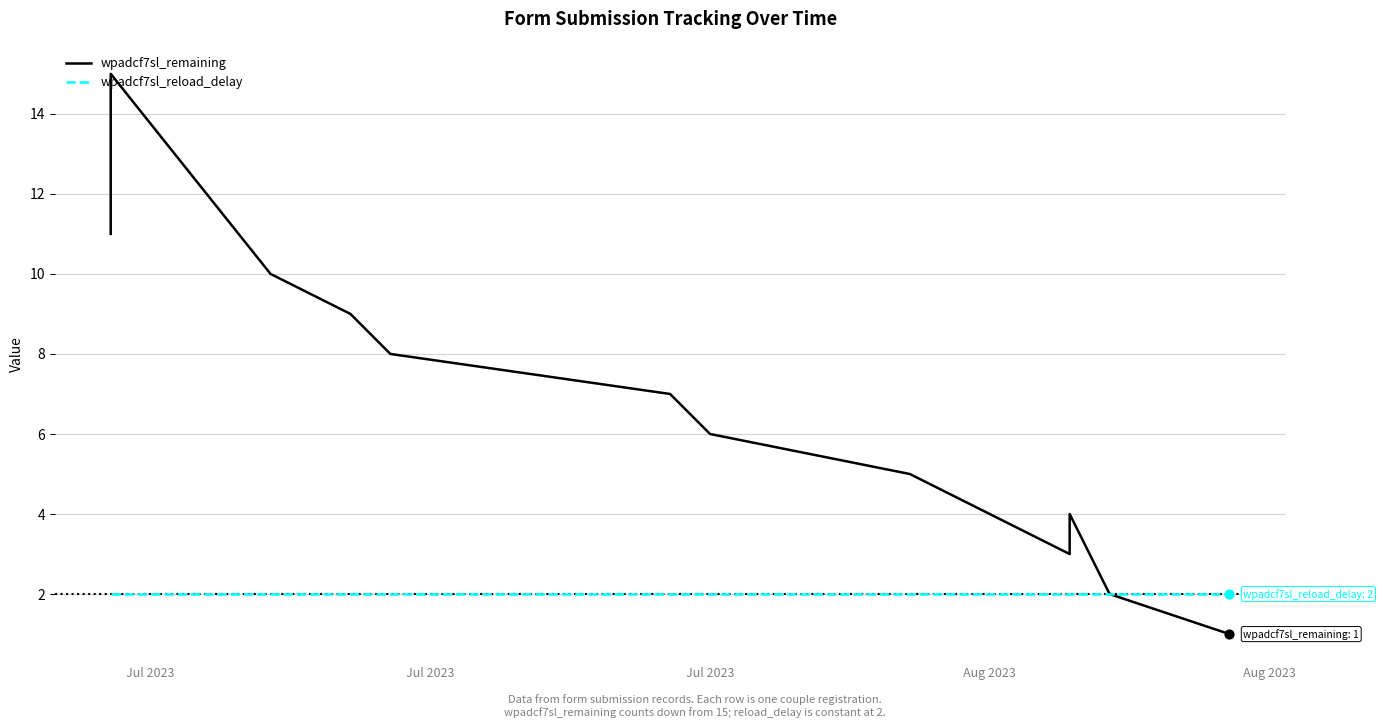

Is the value of wpadcf7sl_remaining at 6 greater than the value of wpadcf7sl_reload_delay at Jul 2023?

Yes